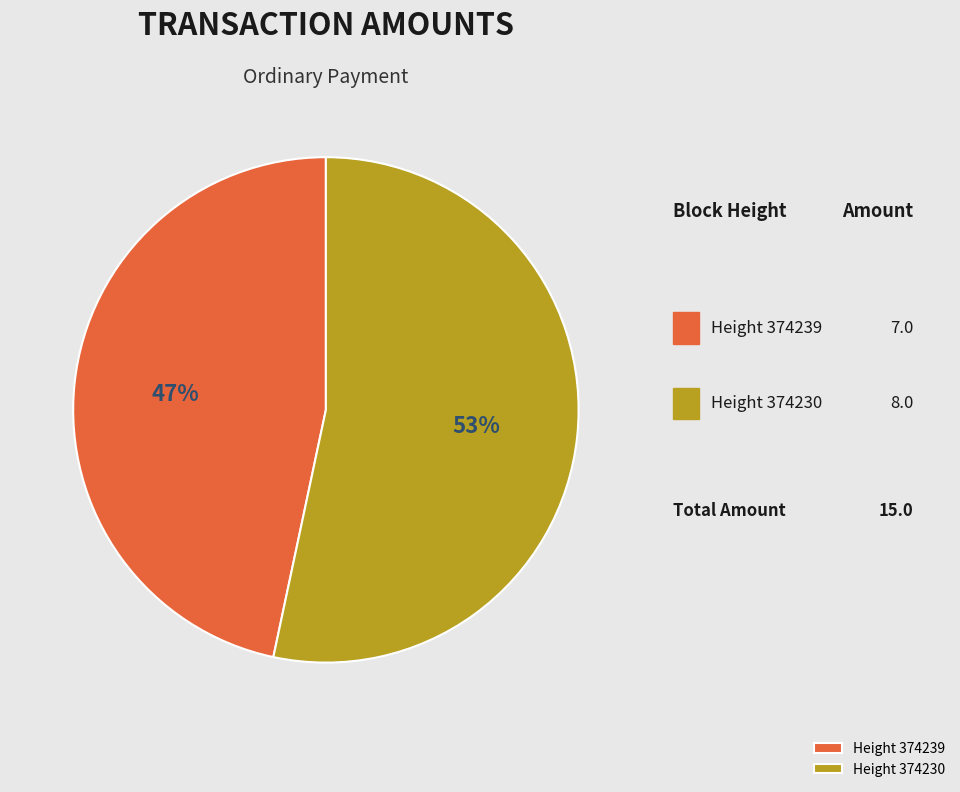

To the nearest percent, what is the average slice percentage?

50%